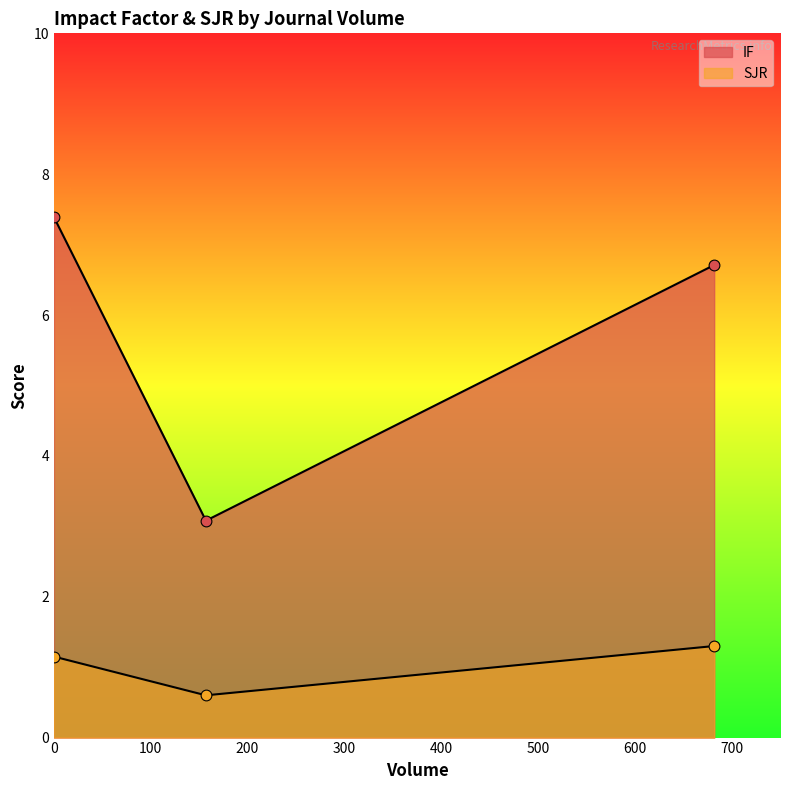

At how many categories does at least one series exceed 4?

2